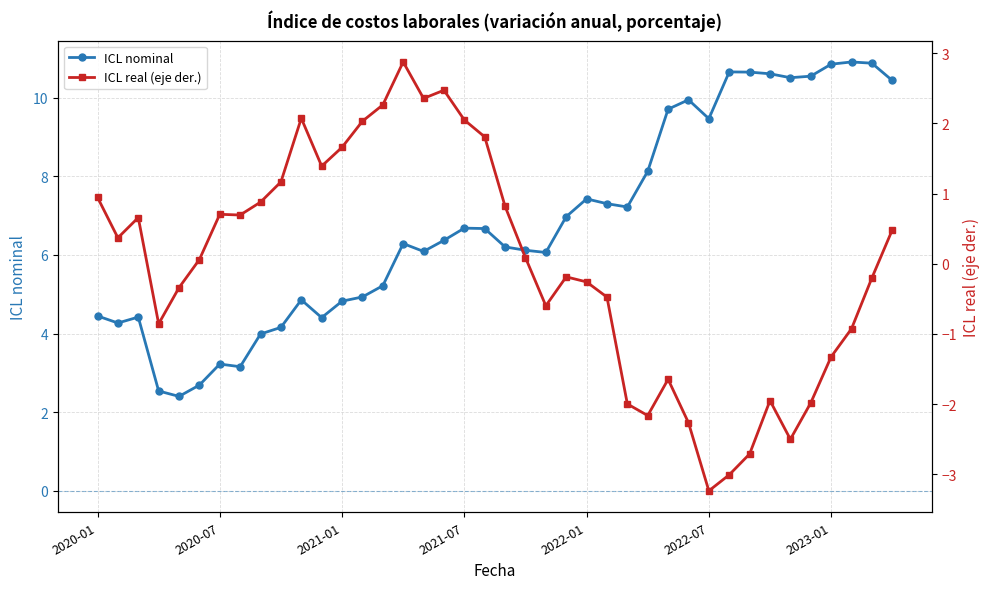

List the series in order of their peak value, highest first.

ICL nominal, ICL real (eje der.)